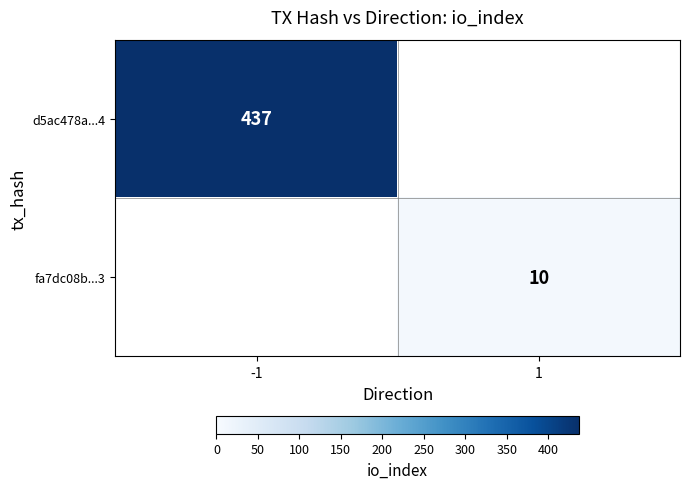

The value of d5ac478a...4 at -1 is 437. True or false?

True